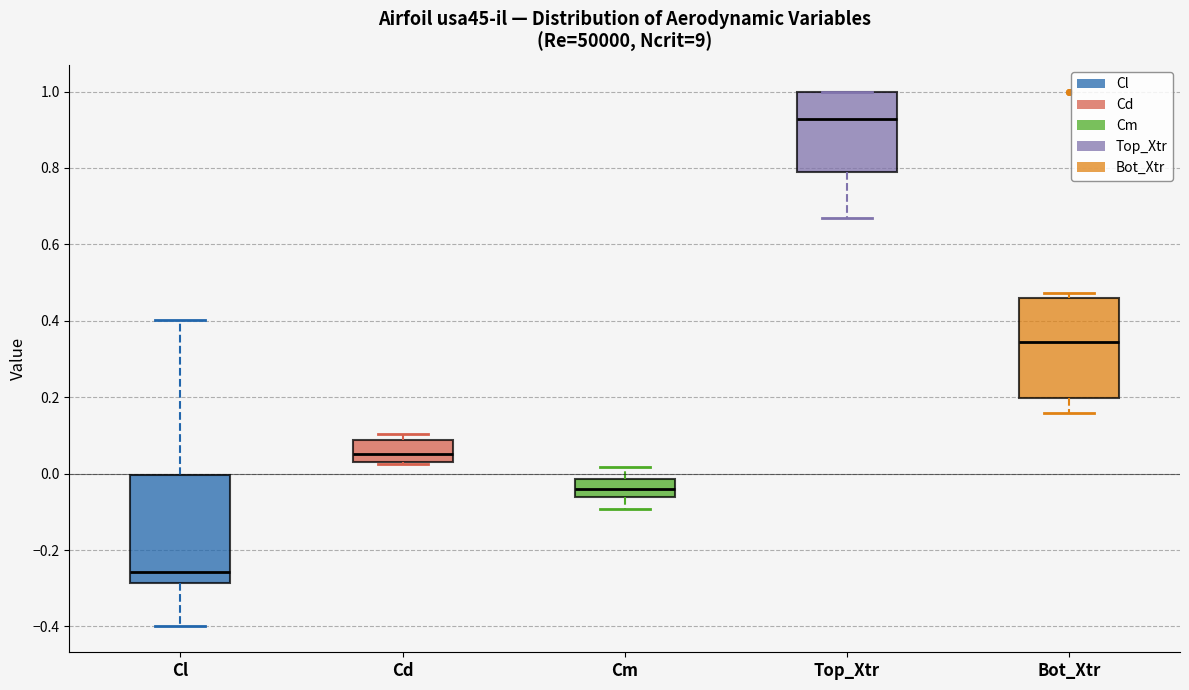

Which box is the tallest, from its lower edge to its upper edge?

Cl